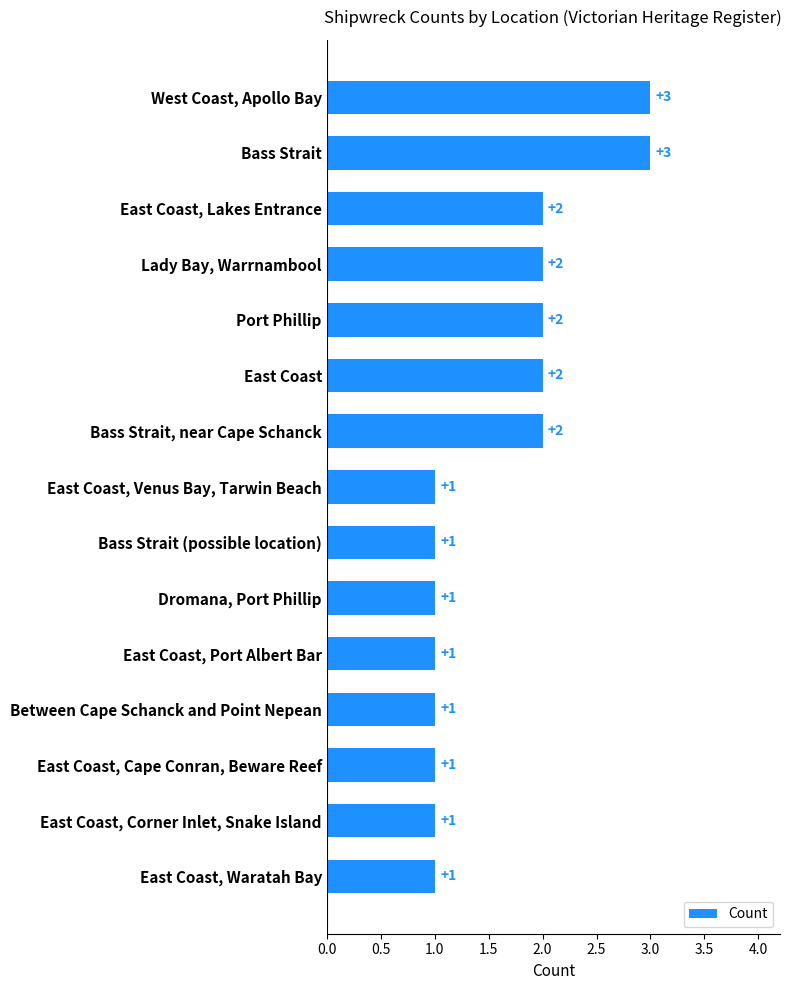

Reading top to bottom, list all the values displayed in this chart.

3	3	2	2	2	2	2	1	1	1	1	1	1	1	1